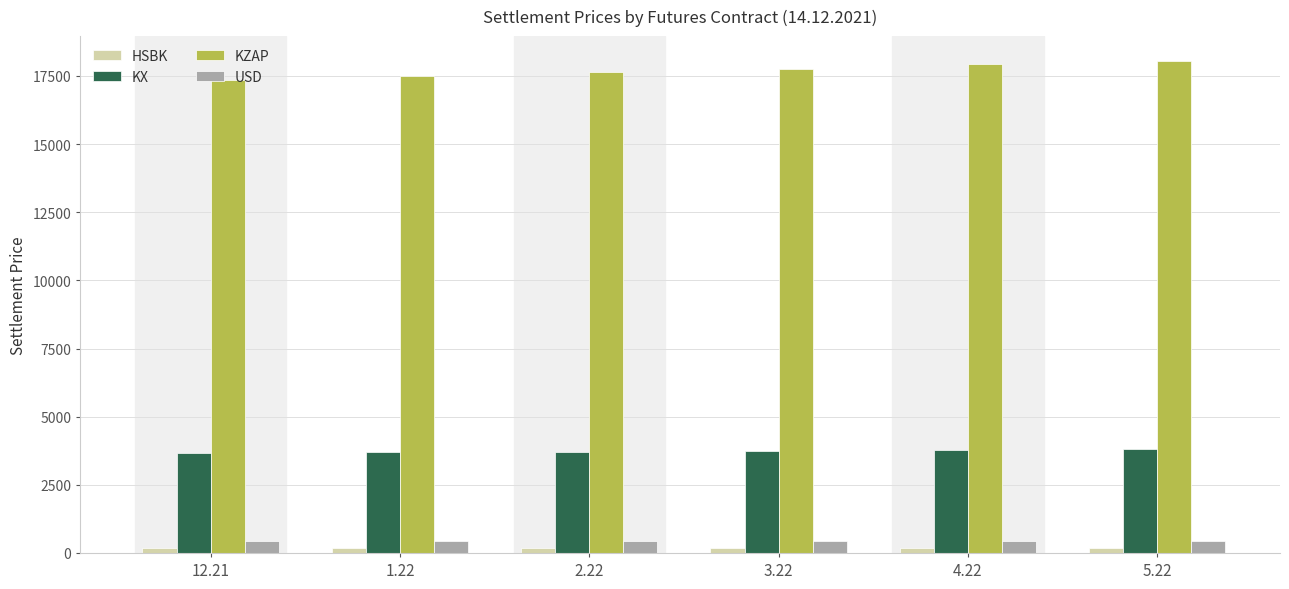

Which series has the largest range (max minus min)?

KZAP